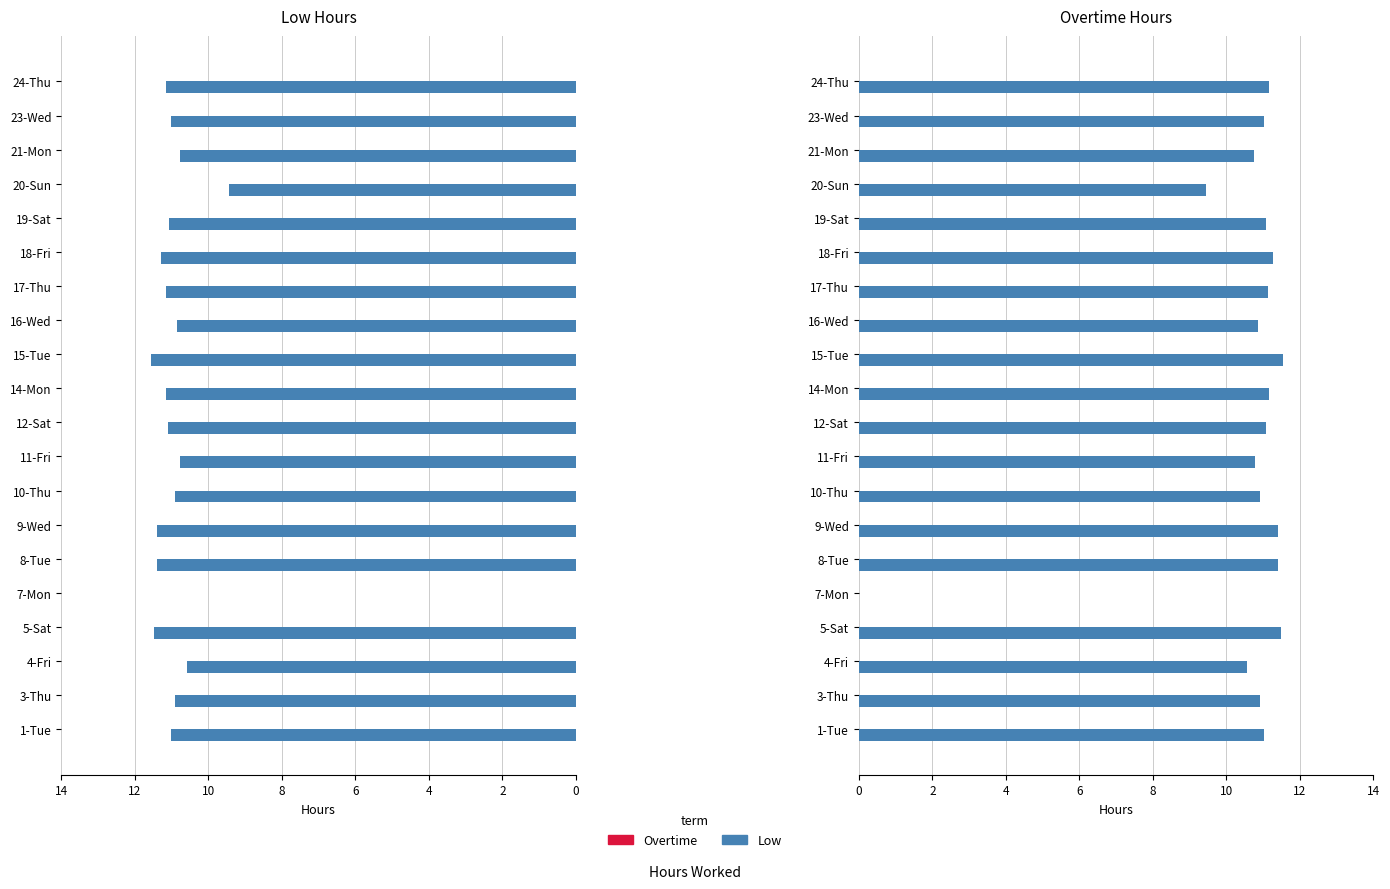

Are the bars grouped side by side (vs. stacked)?

Yes